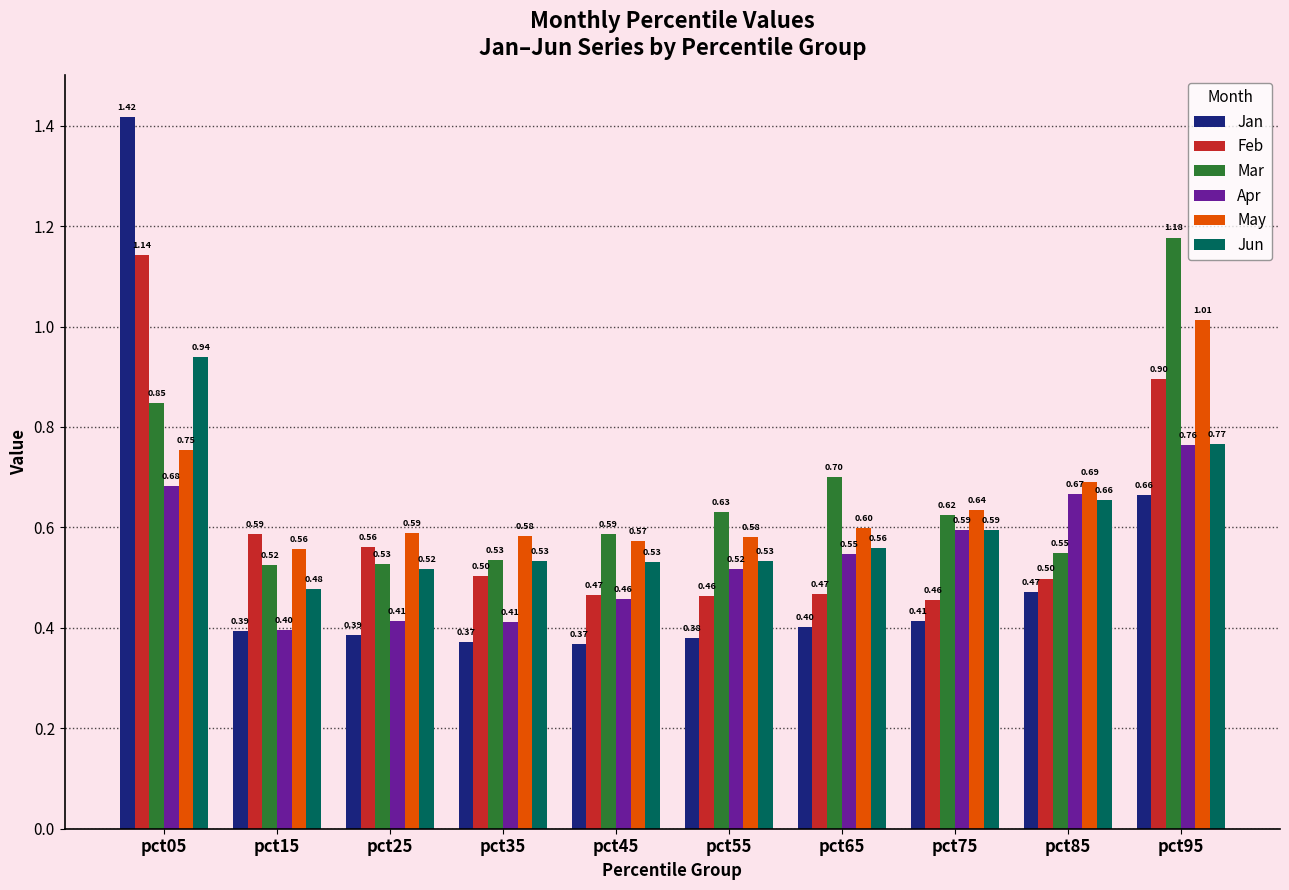

At pct45, list the series in order from smallest to largest.

Jan, Apr, Feb, Jun, May, Mar